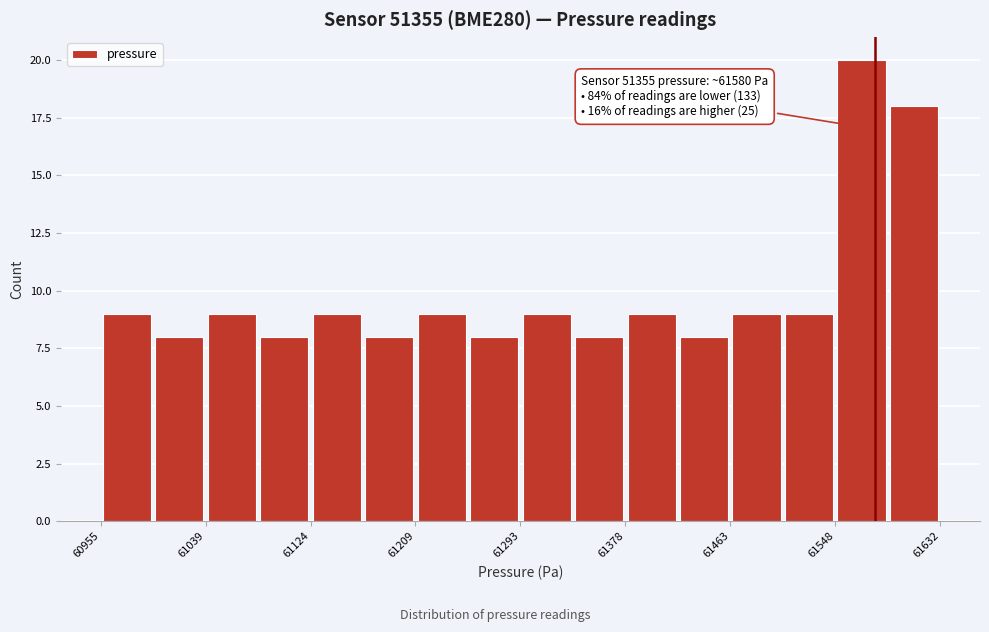

Which range on the x-axis has the tallest bar?

61550 to 61590